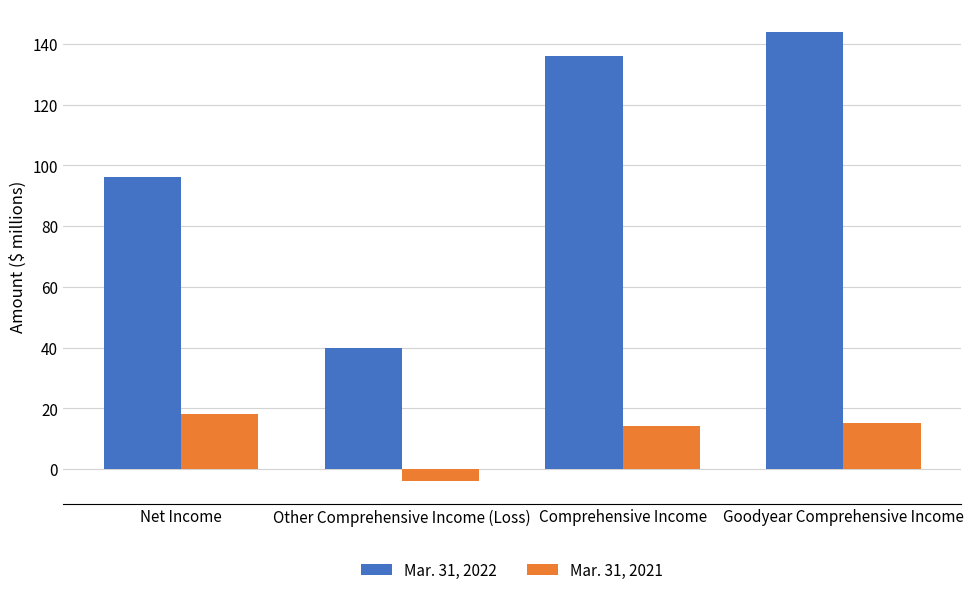

Reading left to right, extract all data points from this chart.

Mar. 31, 2022: 96	40	136	144
Mar. 31, 2021: 18	-4	14	15